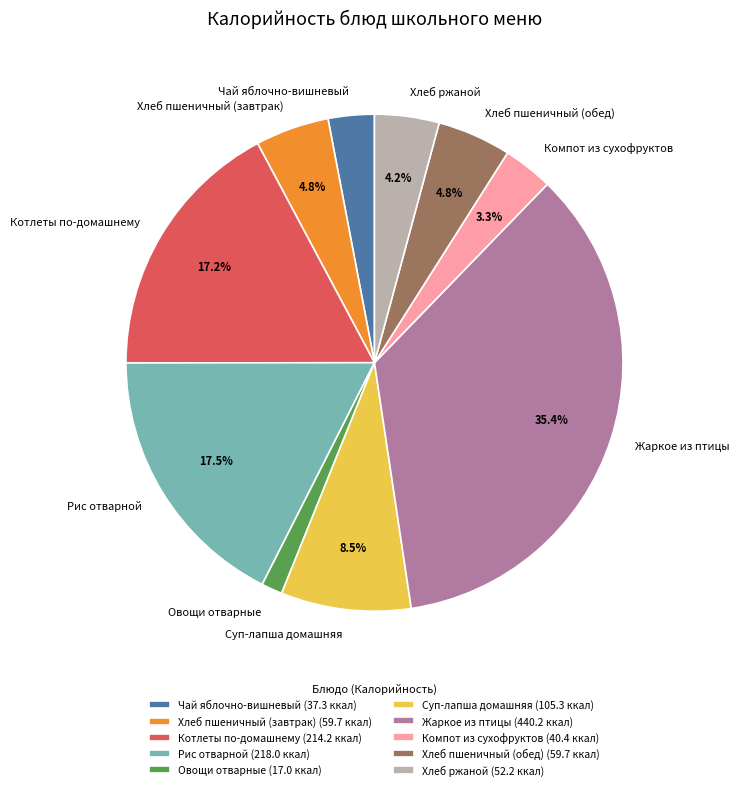

Is there any slice that represents more than half of the pie?

No